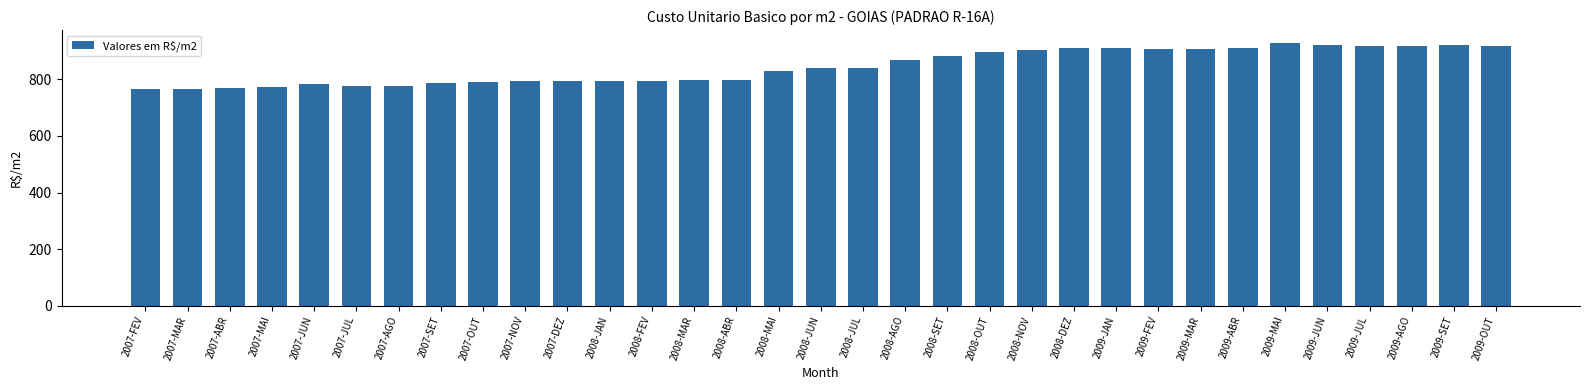

At which label is the value closest to 847?

2008-JUL